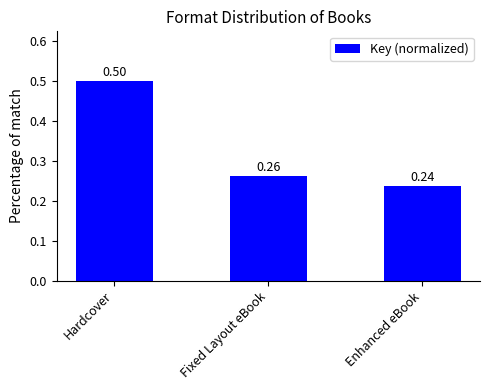

At which category does the chart reach its minimum across all series?

Enhanced eBook